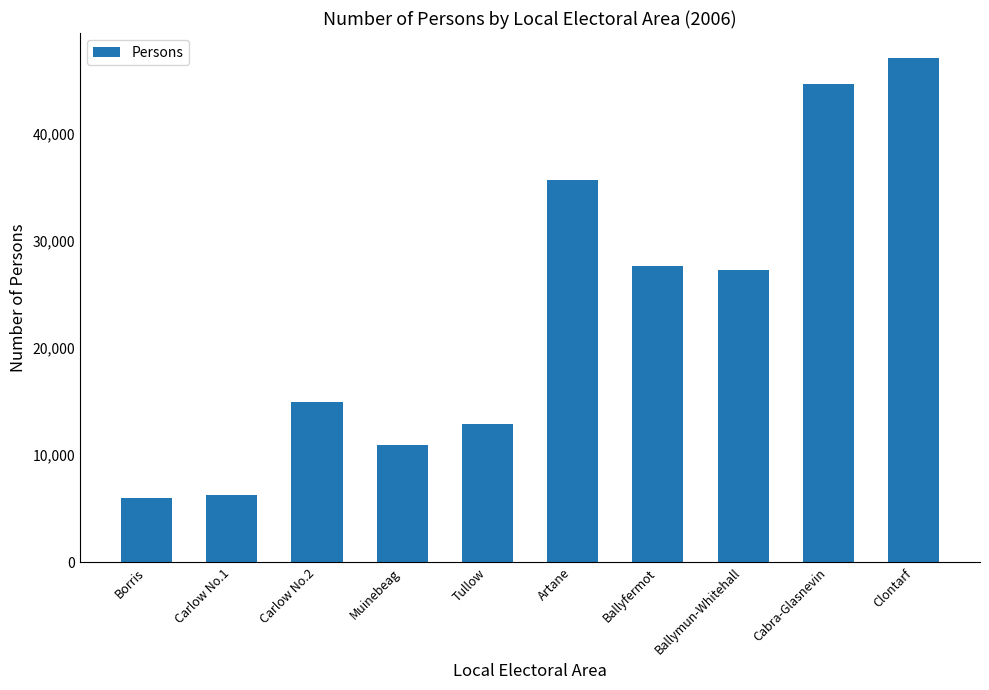

Between Muinebeag and Ballyfermot, which is larger?

Ballyfermot